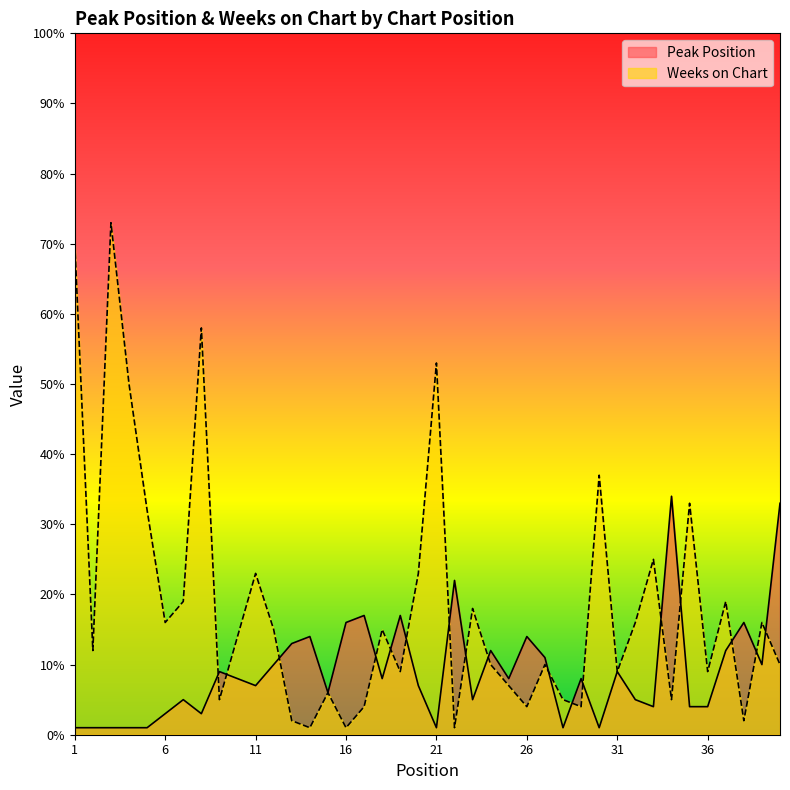

Reading left to right, what are all the values shown in this chart?

Peak Position: 1=1	2=1	3=1	4=1	5=1	6=3	7=5	8=3	9=9	10=8	11=7	12=10	13=13	14=14	15=6	16=16	17=17	18=8	19=17	20=7	21=1	22=22	23=5	24=12	25=8	26=14	27=11	28=1	29=8	30=1	31=9	32=5	33=4	34=34	35=4	36=4	37=12	38=16	39=10	40=33
Weeks on Chart: 1=70	2=12	3=73	4=50	5=32	6=16	7=19	8=58	9=5	10=14	11=23	12=15	13=2	14=1	15=6	16=1	17=4	18=15	19=9	20=23	21=53	22=1	23=18	24=10	25=7	26=4	27=10	28=5	29=4	30=37	31=9	32=16	33=25	34=5	35=33	36=9	37=19	38=2	39=16	40=10